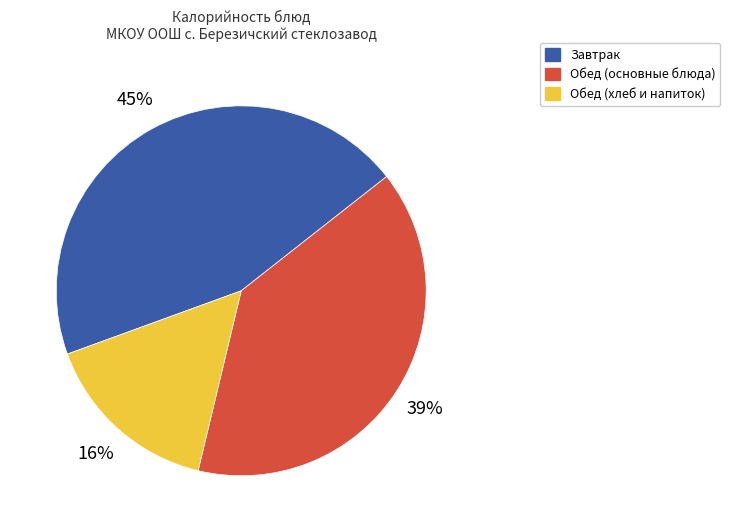

Which has a higher value, Завтрак or Обед (основные блюда)?

Завтрак